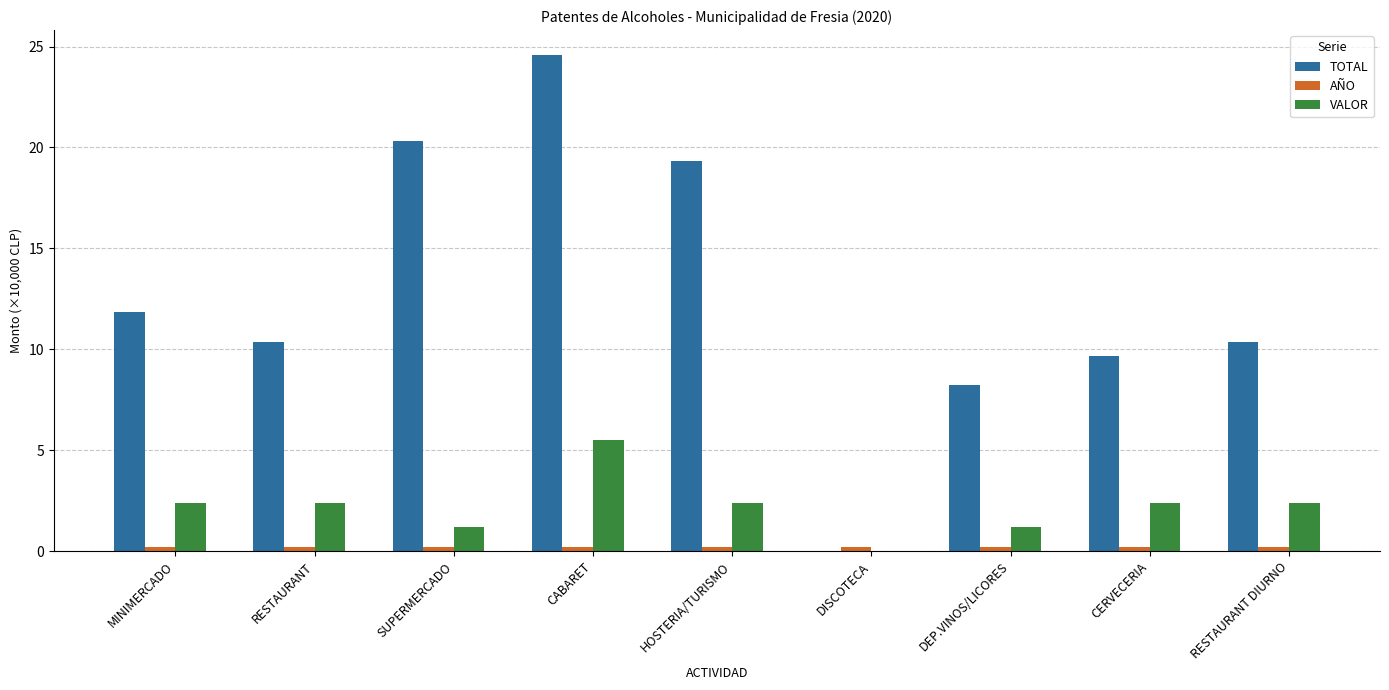

How many data points does each series have?

9